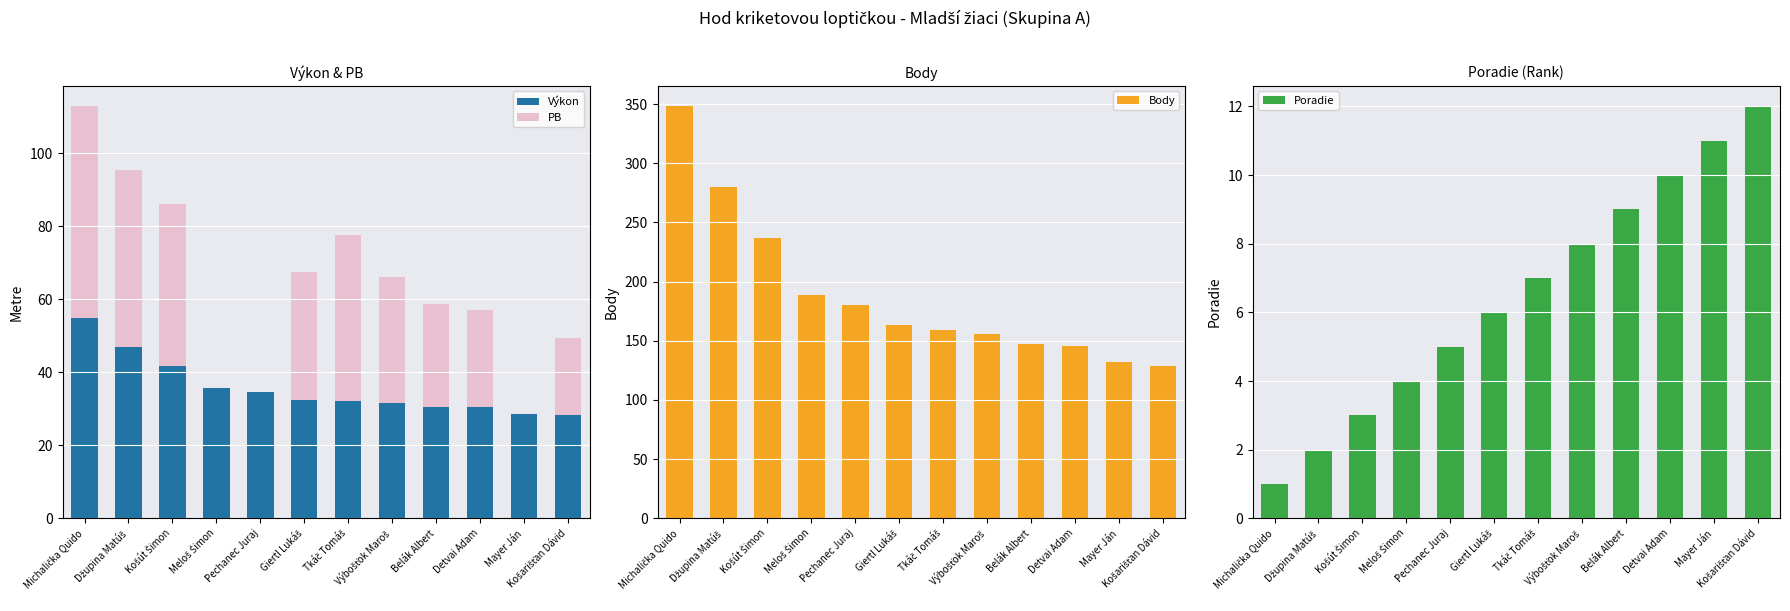

Reading right to left, list all the values displayed in this chart.

Výkon: Košarišťan Dávid=28.2	Mayer Ján=28.6	Detvai Adam=30.4	Belák Albert=30.5	Výbošťok Maroš=31.6	Tkáč Tomáš=32.0	Giertl Lukáš=32.5	Pechanec Juraj=34.6	Meloš Šimon=35.7	Košút Šimon=41.6	Džupina Matúš=46.8	Michalička Quido=54.7
PB: Košarišťan Dávid=21.3	Mayer Ján=0.0	Detvai Adam=26.8	Belák Albert=28.3	Výbošťok Maroš=34.3	Tkáč Tomáš=45.6	Giertl Lukáš=35.0	Pechanec Juraj=0.0	Meloš Šimon=0.0	Košút Šimon=44.5	Džupina Matúš=48.6	Michalička Quido=58.0
Body: Košarišťan Dávid=129.0	Mayer Ján=132.0	Detvai Adam=146.0	Belák Albert=147.0	Výbošťok Maroš=156.0	Tkáč Tomáš=159.0	Giertl Lukáš=163.0	Pechanec Juraj=180.0	Meloš Šimon=189.0	Košút Šimon=237.0	Džupina Matúš=280.0	Michalička Quido=348.0
Poradie: Košarišťan Dávid=12.0	Mayer Ján=11.0	Detvai Adam=10.0	Belák Albert=9.0	Výbošťok Maroš=8.0	Tkáč Tomáš=7.0	Giertl Lukáš=6.0	Pechanec Juraj=5.0	Meloš Šimon=4.0	Košút Šimon=3.0	Džupina Matúš=2.0	Michalička Quido=1.0